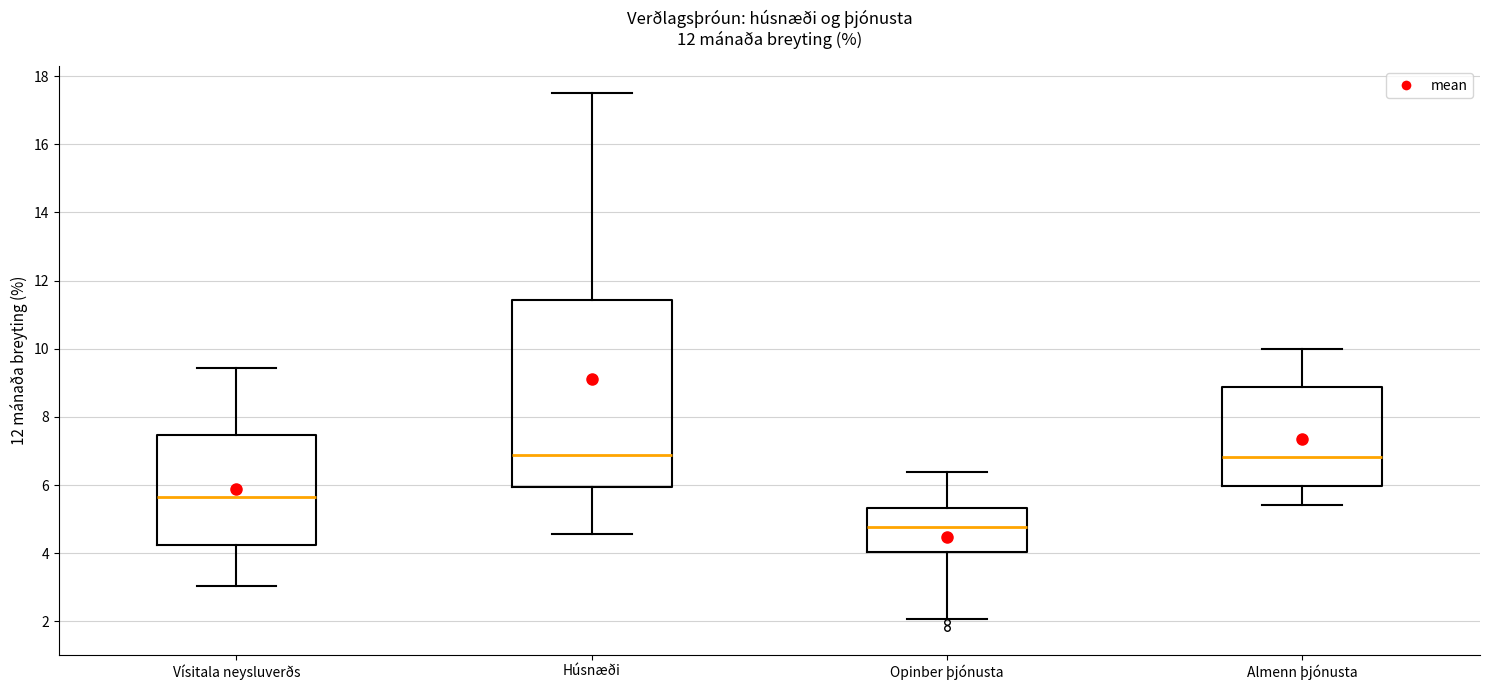

Reading left to right, transcribe this box plot: for each box, give where its median line is, the range the box spans, and where its two whiskers end, as read against the y-axis. The values are not printed on the chart, so give them approximately, as read against the axis.

Vísitala neysluverðs: median 5.6, box 4.2 to 7.4, whiskers 3.0 to 9.4
Húsnæði: median 6.8, box 6.0 to 11.4, whiskers 4.6 to 17.6
Opinber þjónusta: median 4.8, box 4.0 to 5.4, whiskers 2.0 to 6.4
Almenn þjónusta: median 6.8, box 6.0 to 8.8, whiskers 5.4 to 10.0